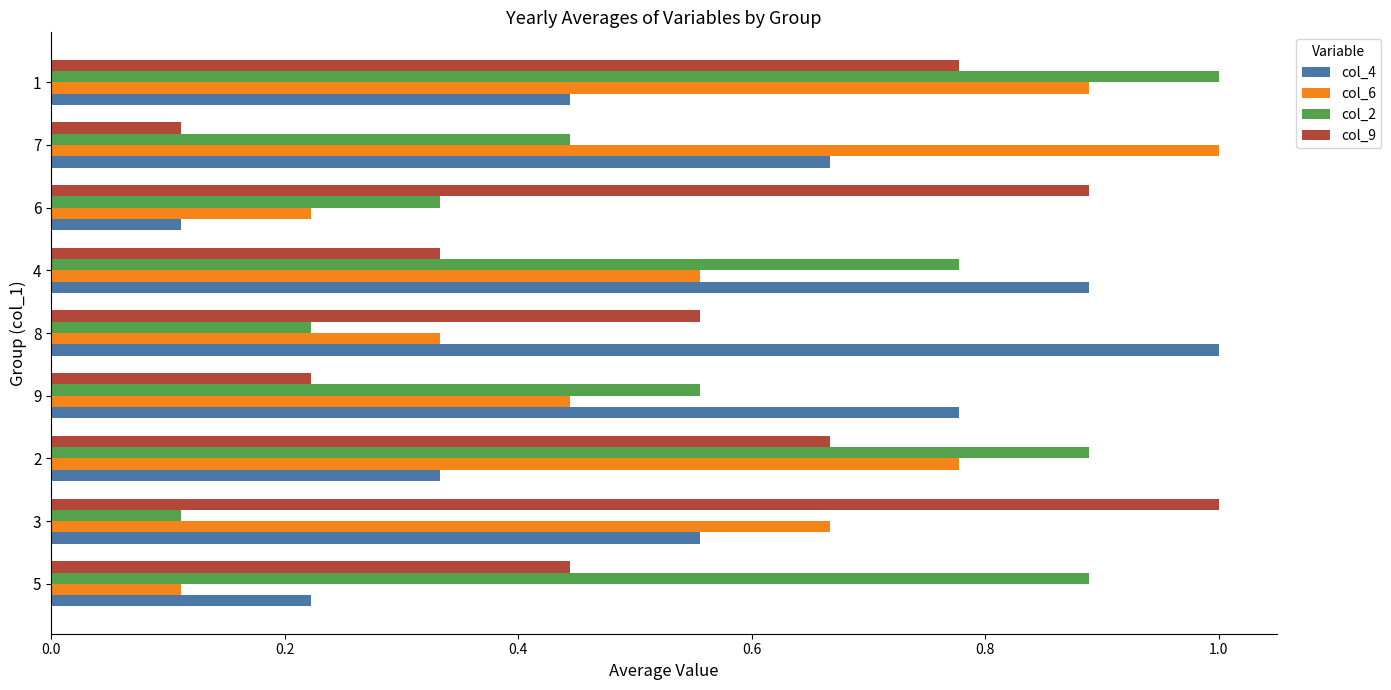

At how many categories does at least one series exceed 0?

9